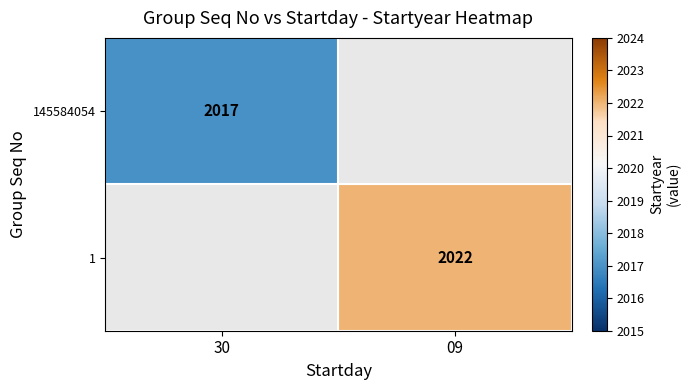

Is the value of 1 at 09 greater than the value of 145584054 at 30?

Yes